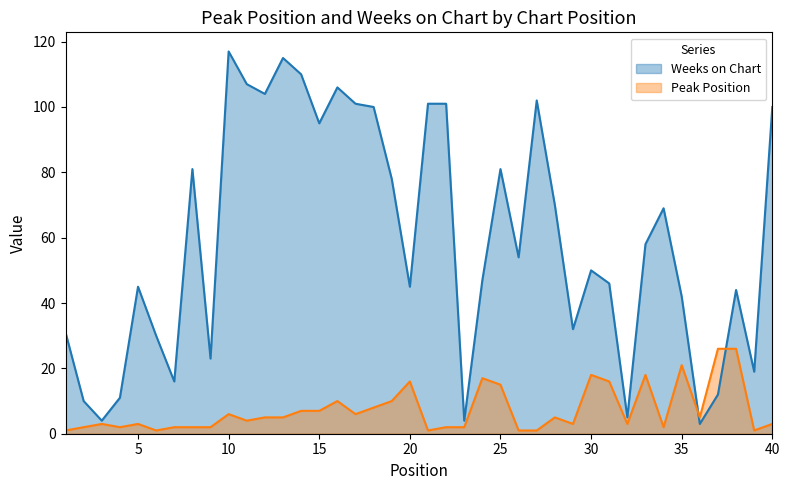

After their last crossing, which series has the higher values: Weeks on Chart or Peak Position?

Weeks on Chart